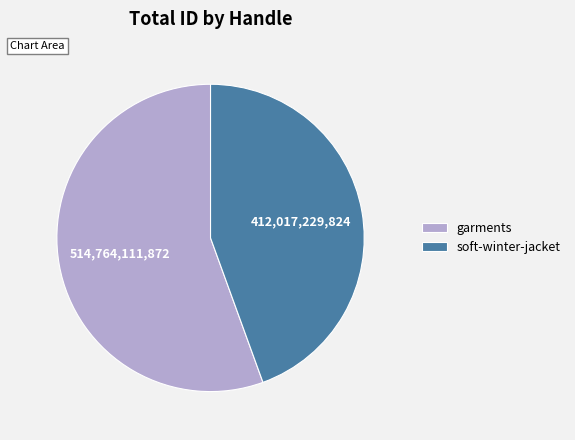

How many slices are in this pie chart?

2